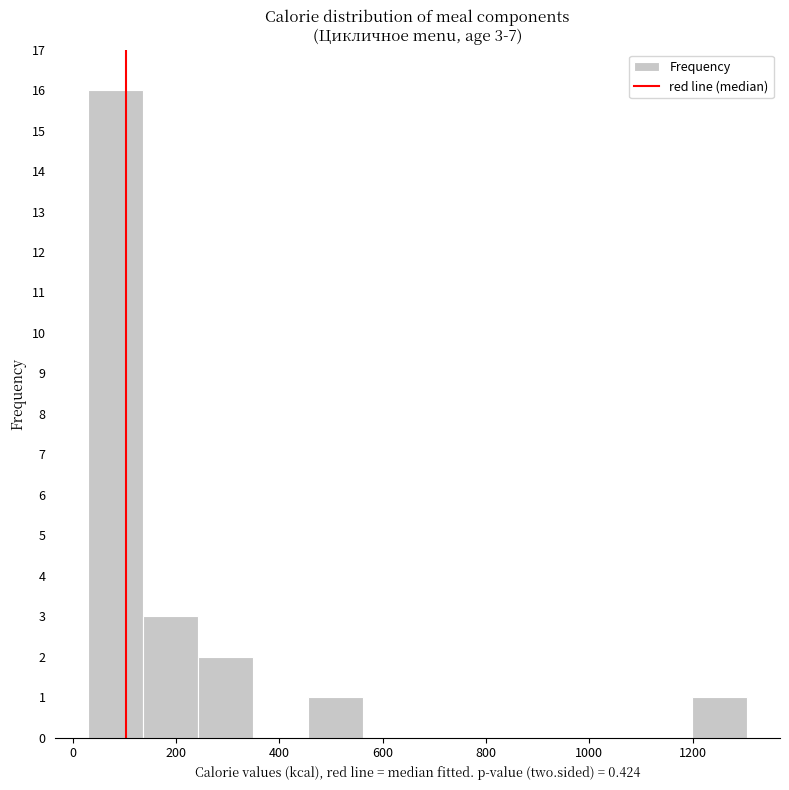

Over which range of the x-axis is the bar tallest?

20 to 140